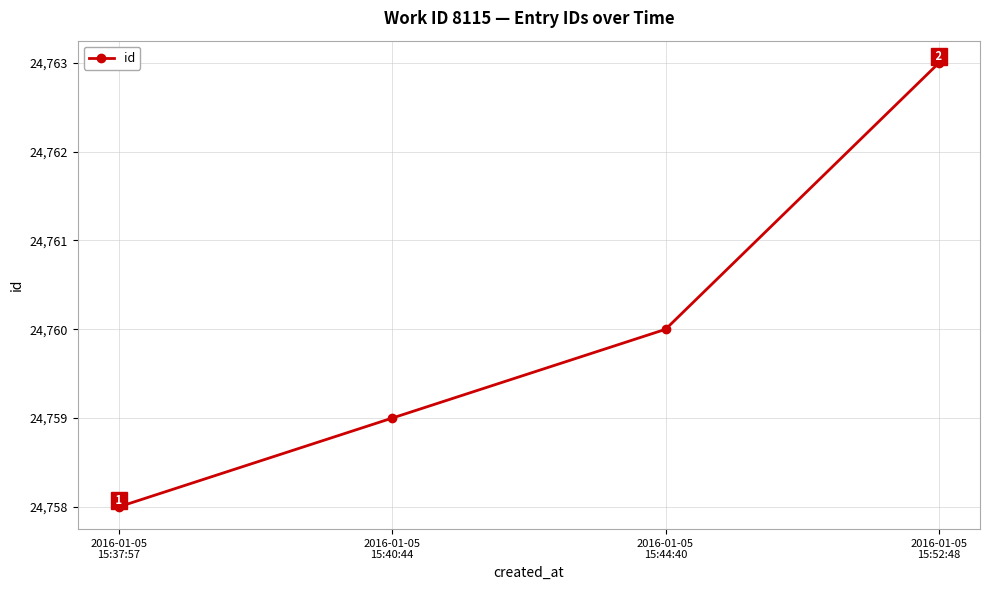

The chart shows a value of 24759 at 2016-01-05
15:40:44. True or false?

True